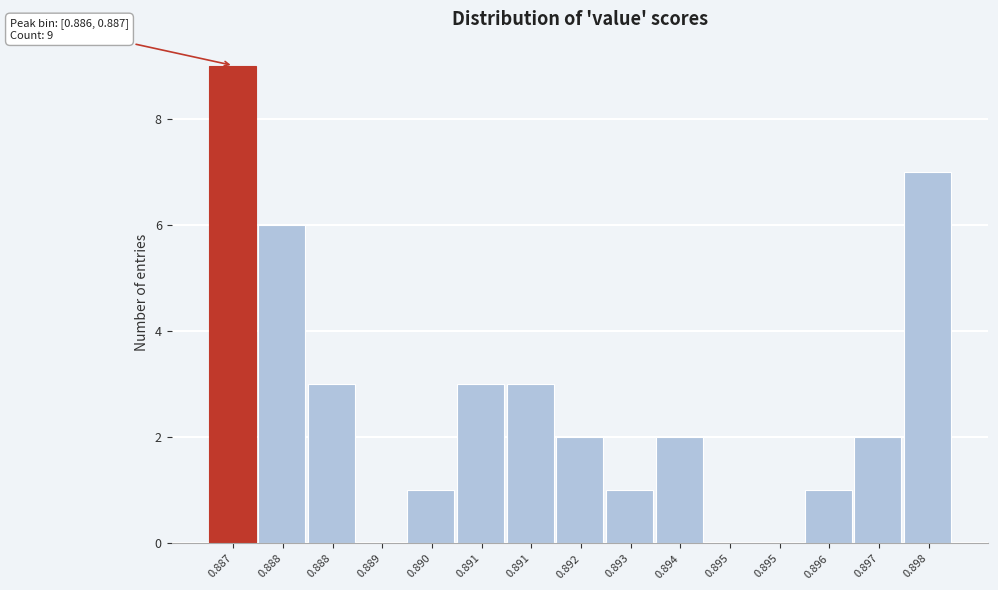

How many data points does each series have?

15